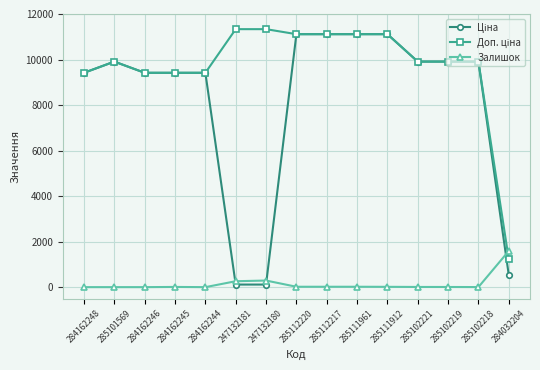

What is the greatest value displayed?

11334.0